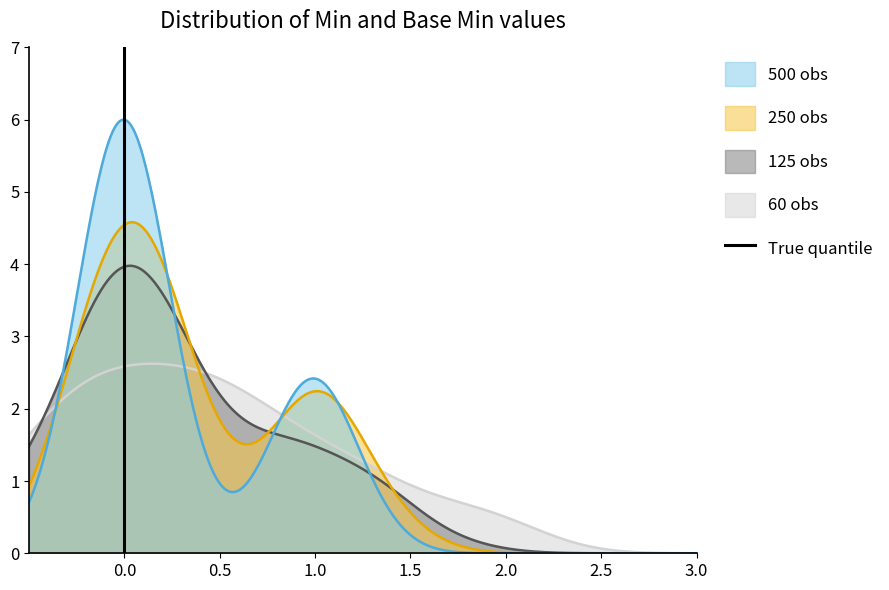

Does the chart have visible grid lines?

No